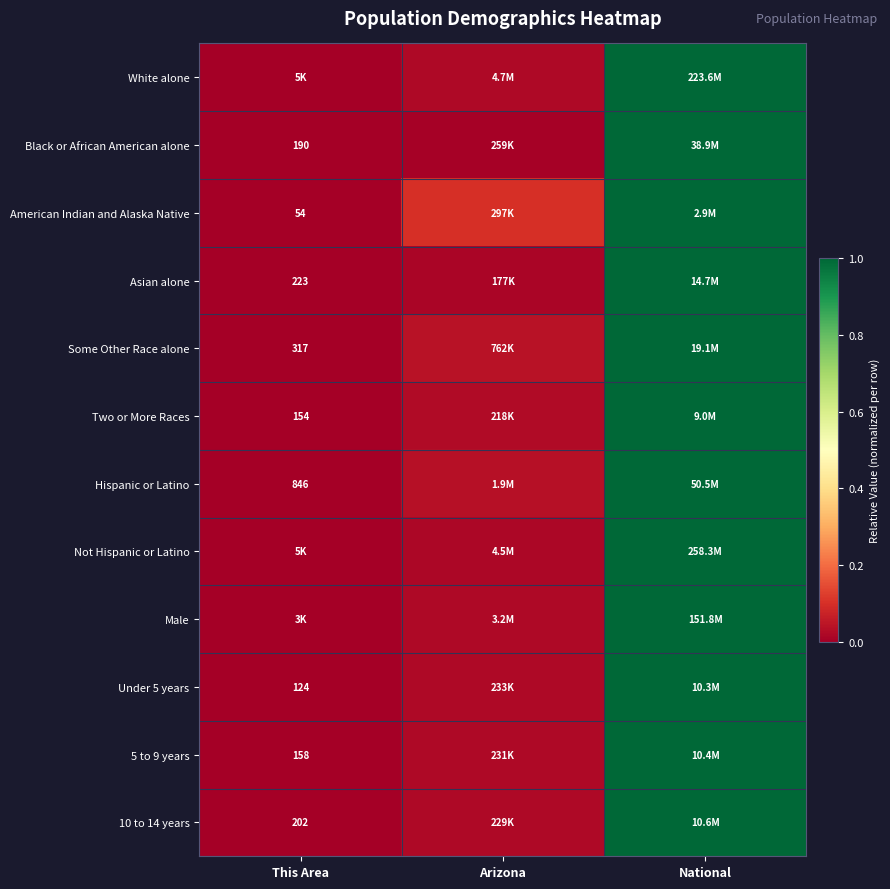

How many data points in Under 5 years are above 0?

2